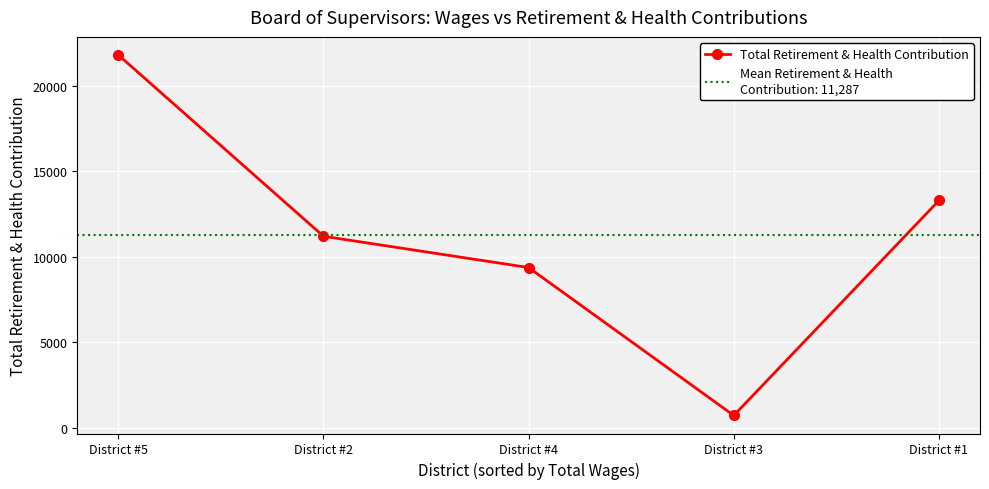

What is the smallest value displayed?

734